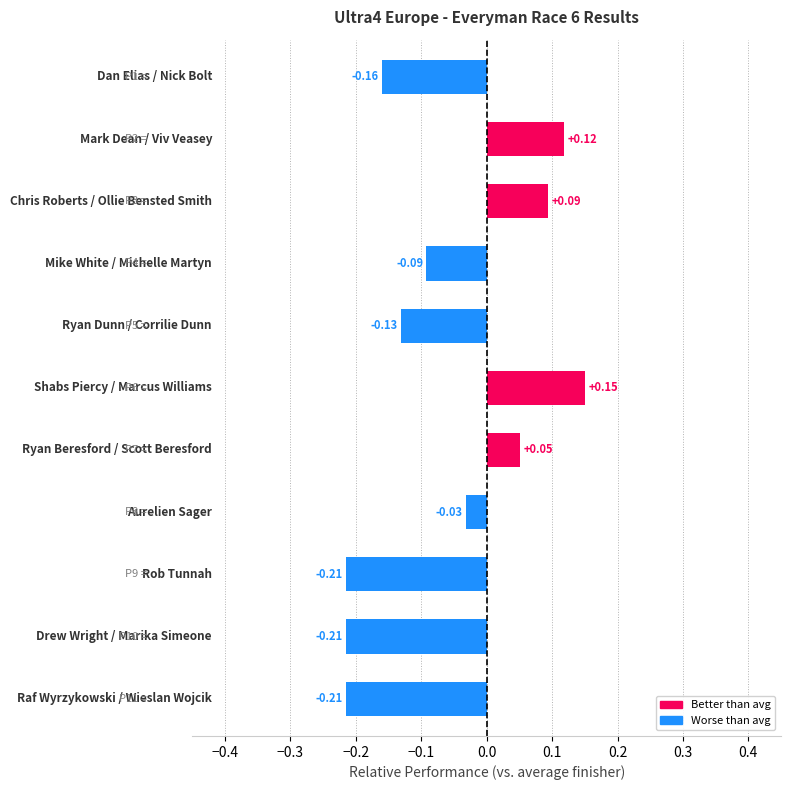

How many distinct data groups are displayed?

1